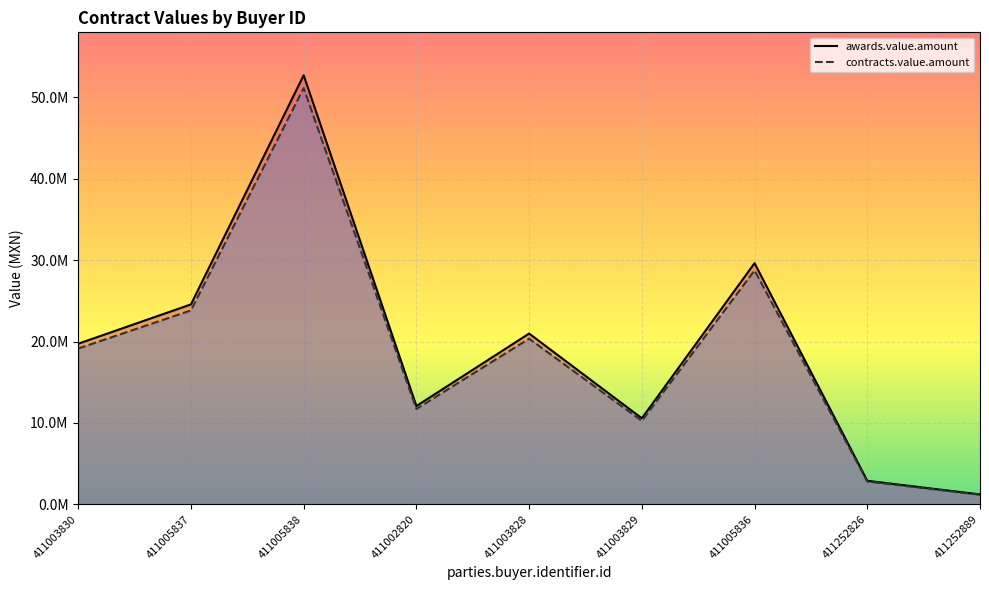

At which category does the chart reach its peak across all series?

411005838